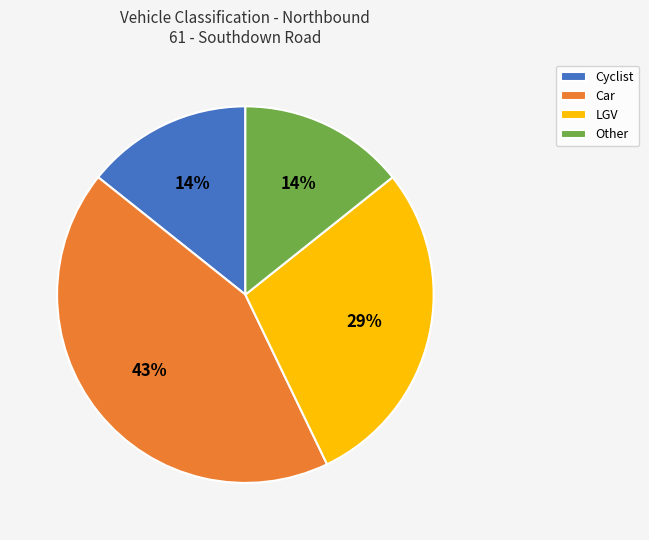

Which category has the biggest portion of the pie?

Car